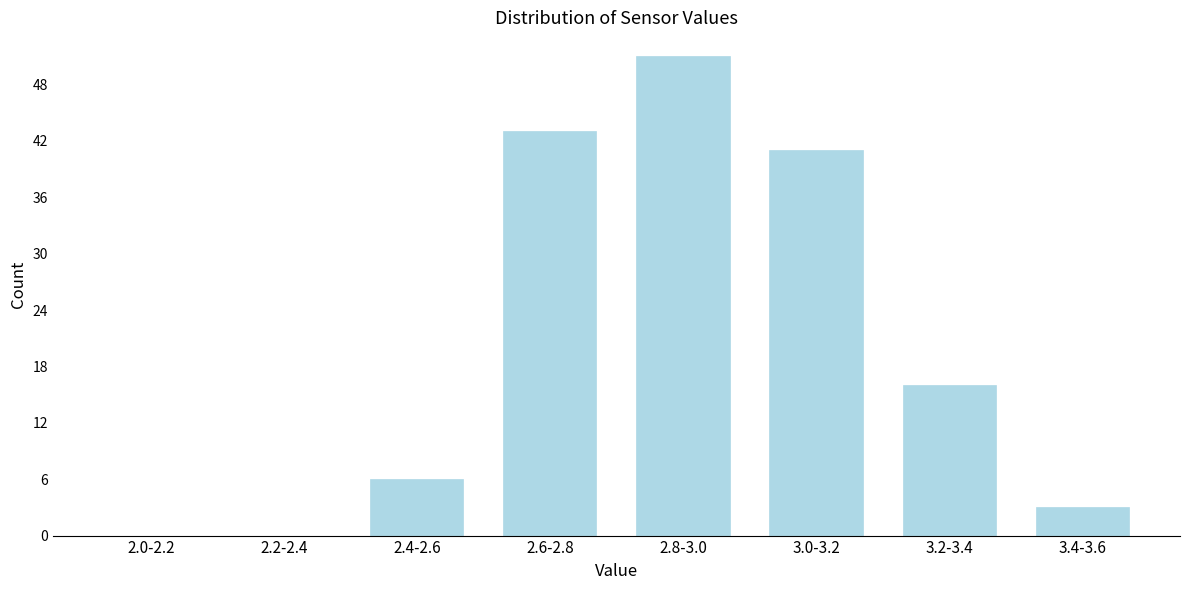

Reading left to right, what are all the values shown in this chart?

2.0-2.2=0	2.2-2.4=0	2.4-2.6=6	2.6-2.8=43	2.8-3.0=51	3.0-3.2=41	3.2-3.4=16	3.4-3.6=3